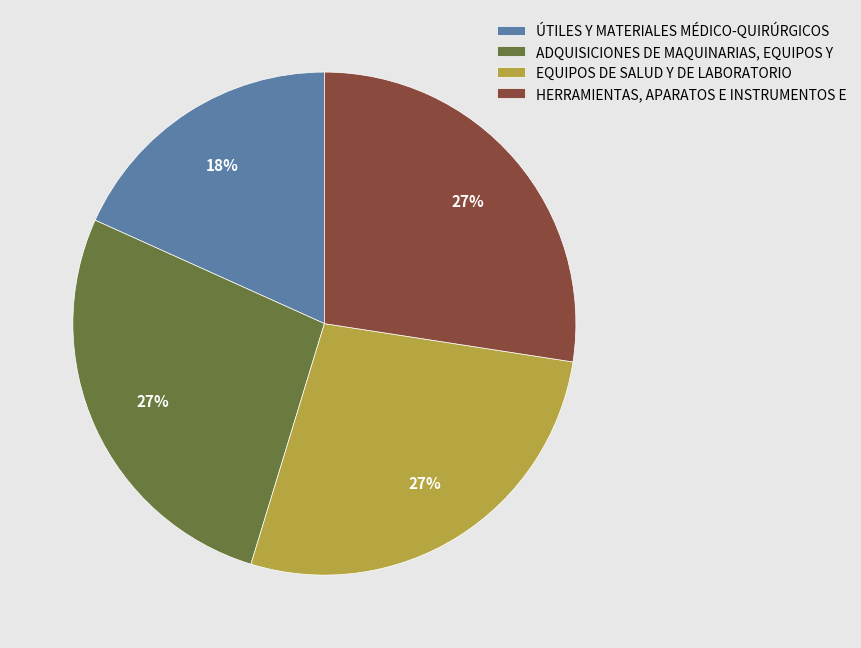

The ADQUISICIONES DE MAQUINARIAS, EQUIPOS Y slice represents 27% of the pie. True or false?

True